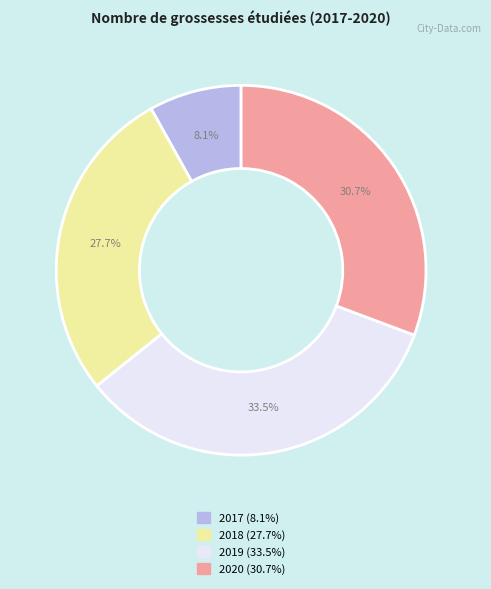

How many segments does this pie chart have?

4